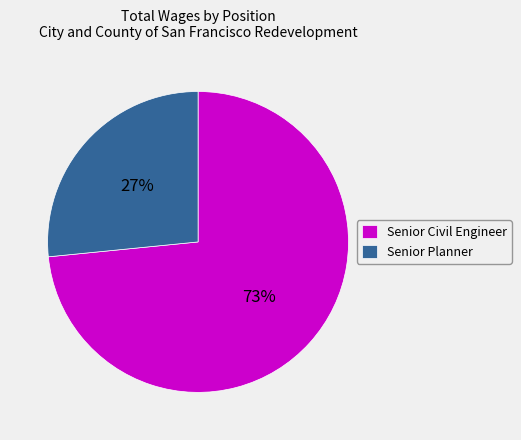

Which has a higher value, Senior Planner or Senior Civil Engineer?

Senior Civil Engineer